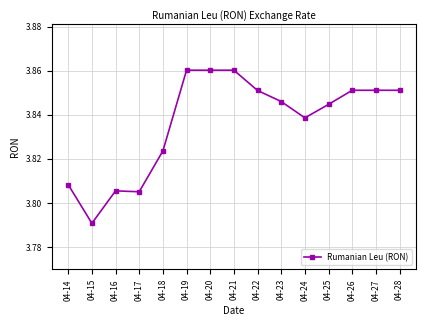

Which category has the lowest value across all series?

04-15